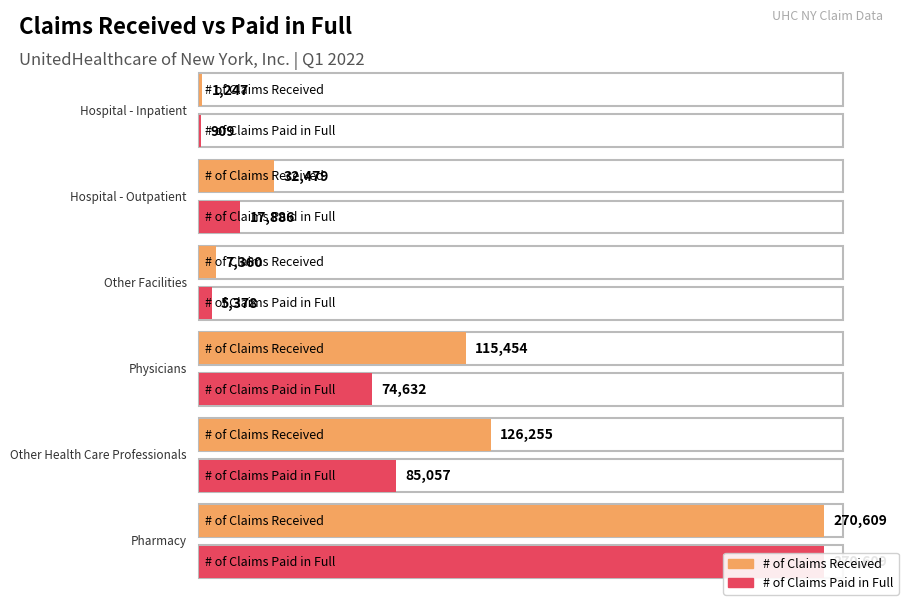

Rank the series by their maximum value, from highest to lowest.

# of Claims Received, # of Claims Paid in Full